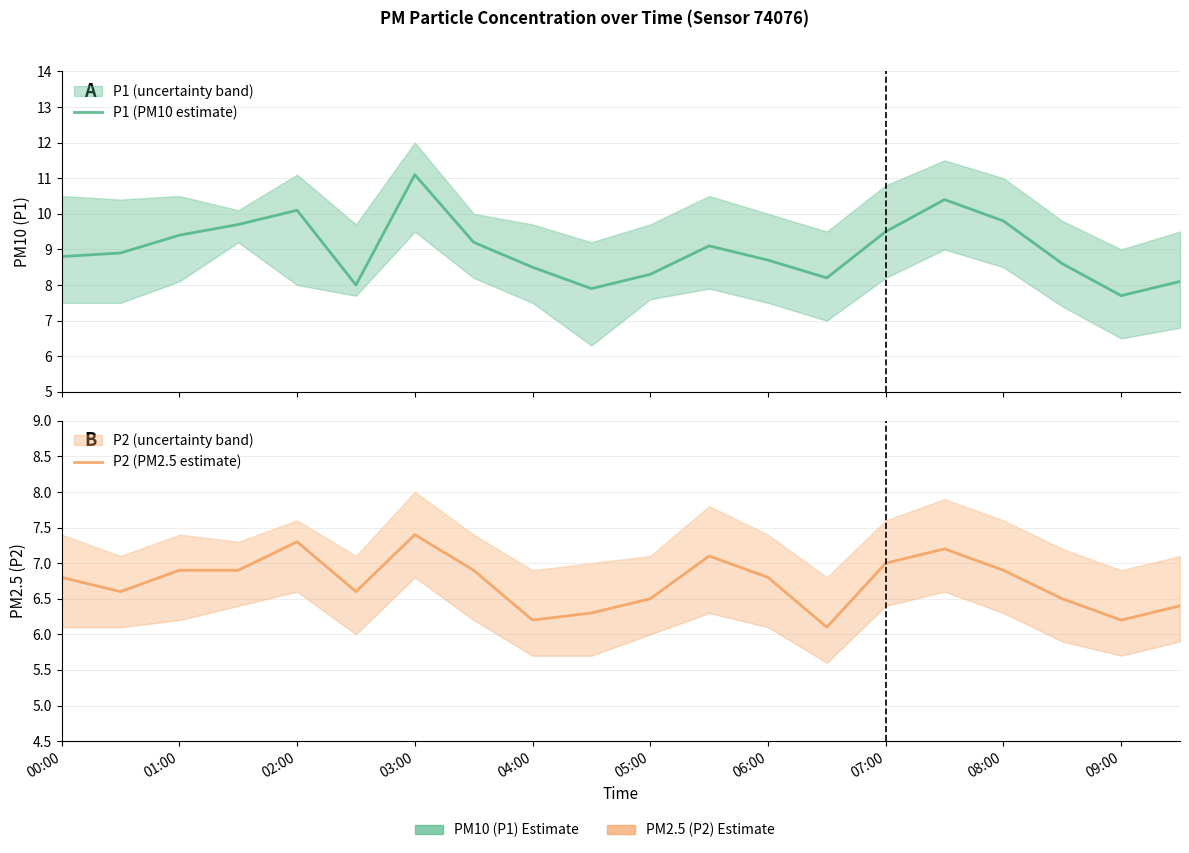

The P2 (PM2.5 estimate) series shows 10.2 at 04:00. True or false?

False